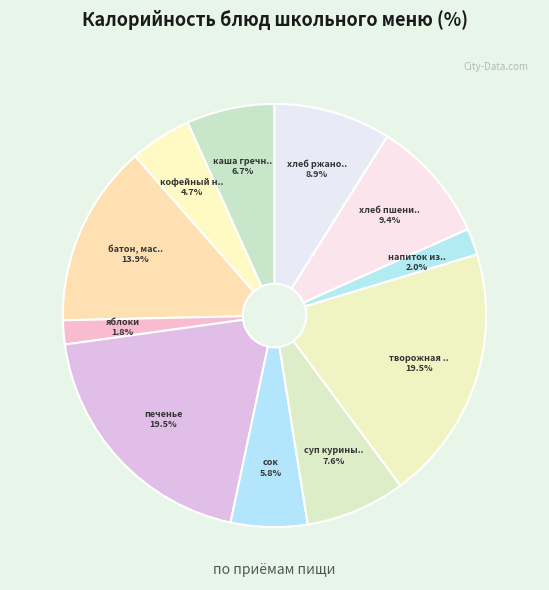

Which category has the biggest portion of the pie?

творожная запеканка